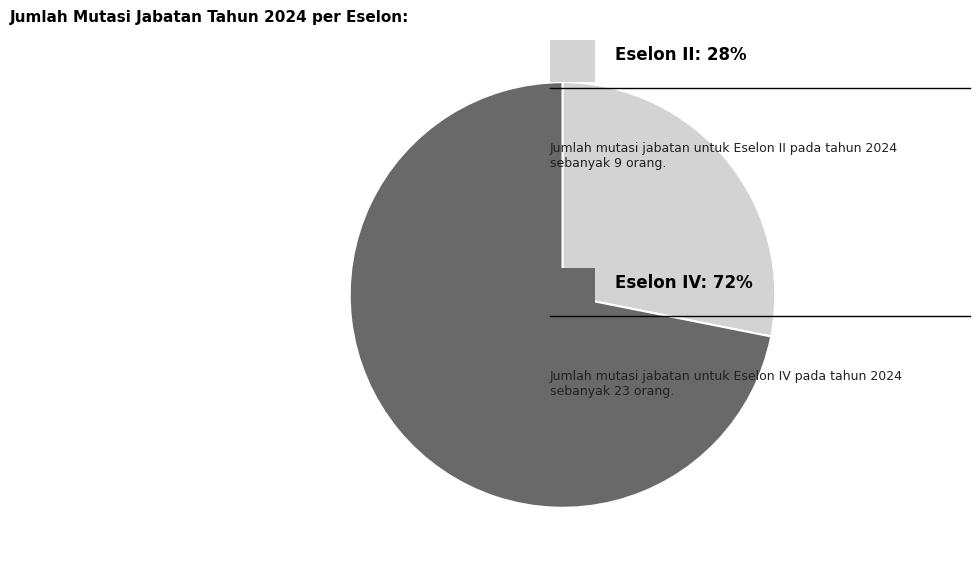

Is there any slice that represents more than half of the pie?

Yes